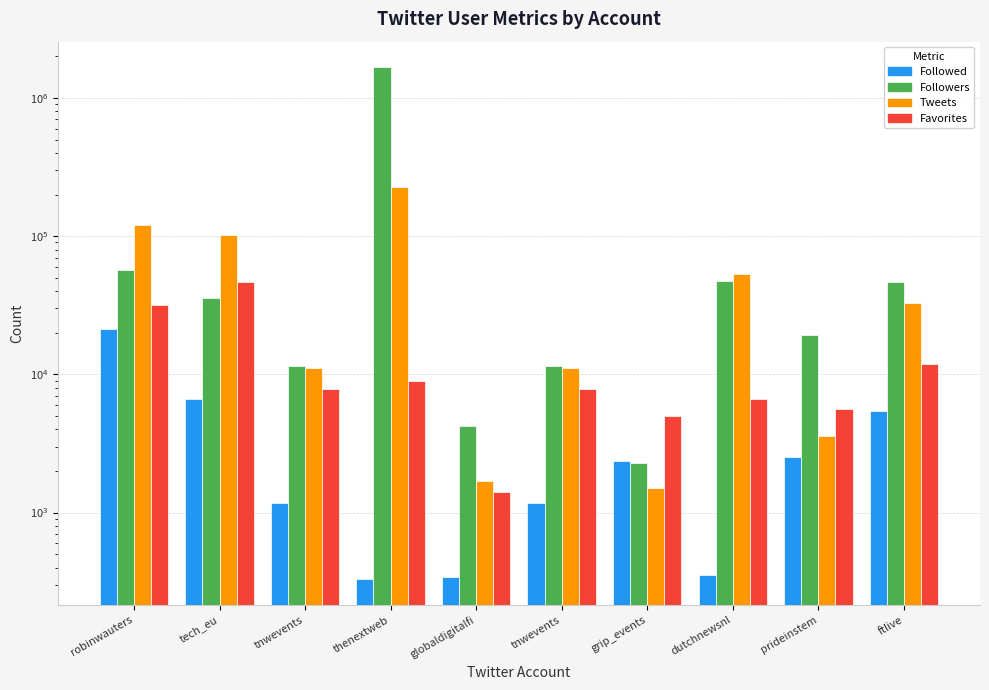

What is the difference between the maximum and minimum values in the Followers series?

1665968